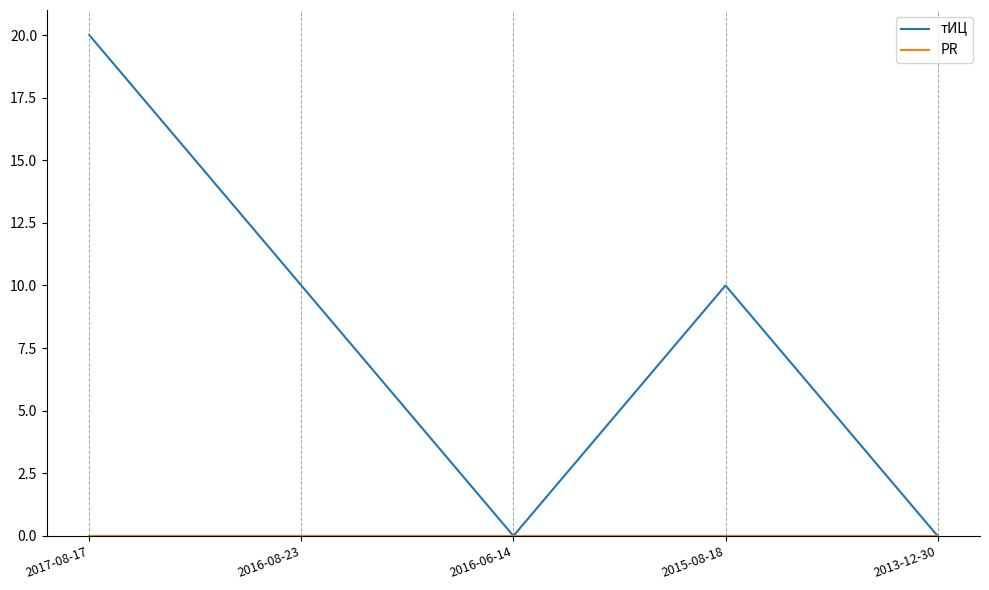

How many lines are shown in the chart?

2